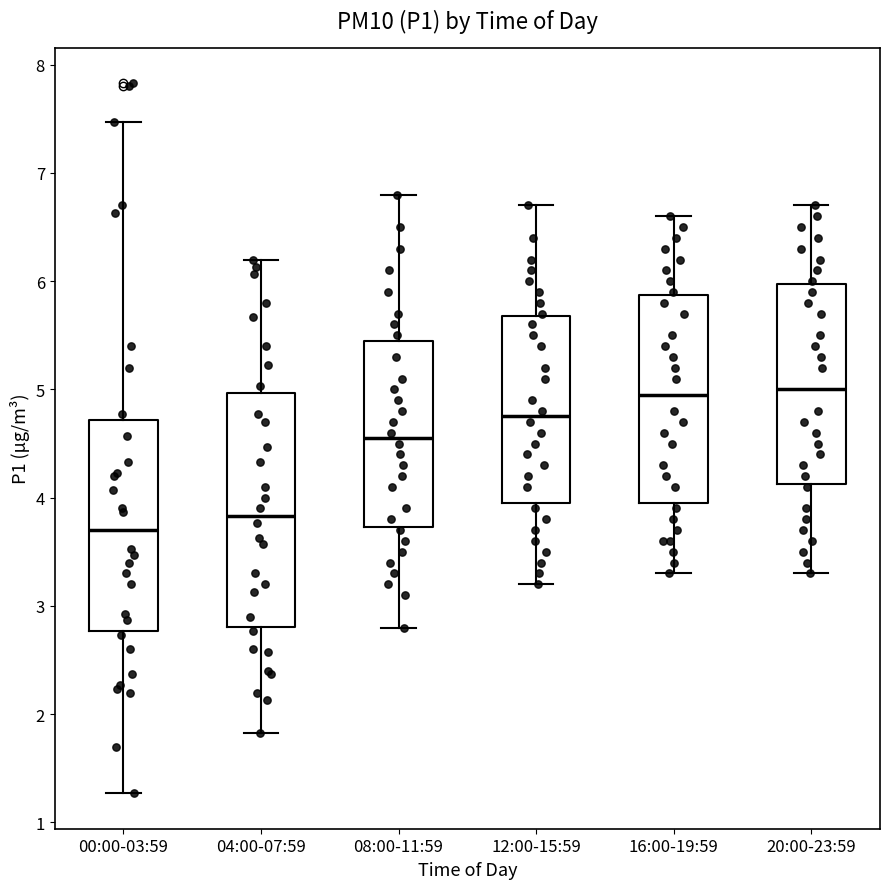

Where does the median line of the box for 16:00-19:59 sit on the y-axis? The values are not printed on the chart, so give them approximately, as read against the axis.

5.0